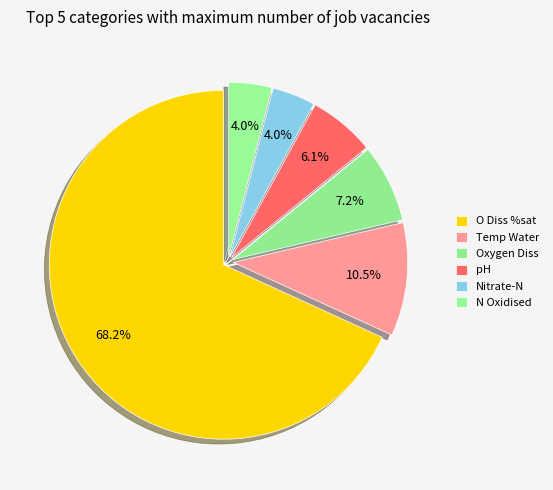

Is there a majority slice in this chart?

Yes